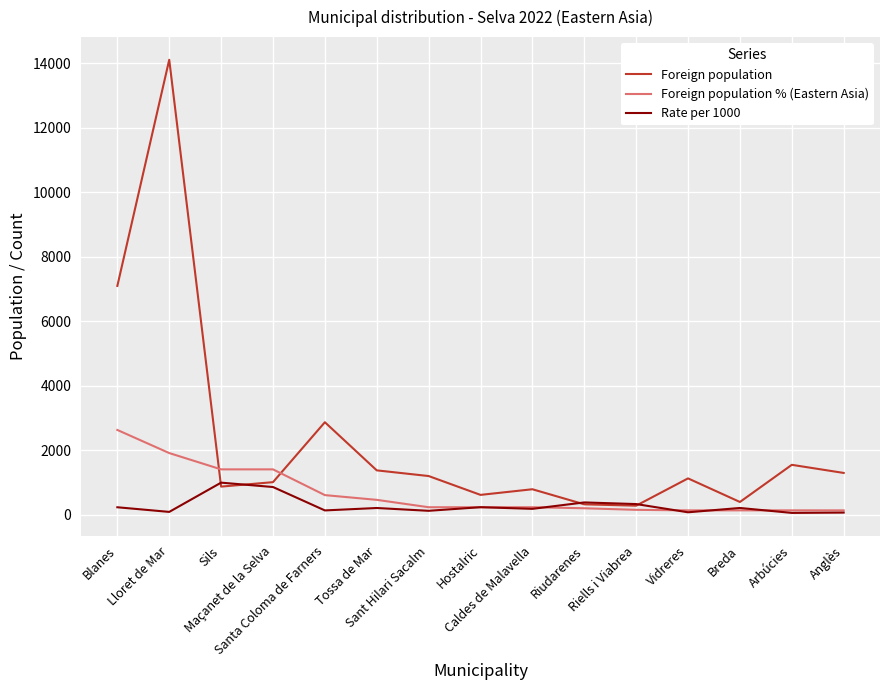

True or false: Rate per 1000 has a value of 178 at Caldes de Malavella.

True